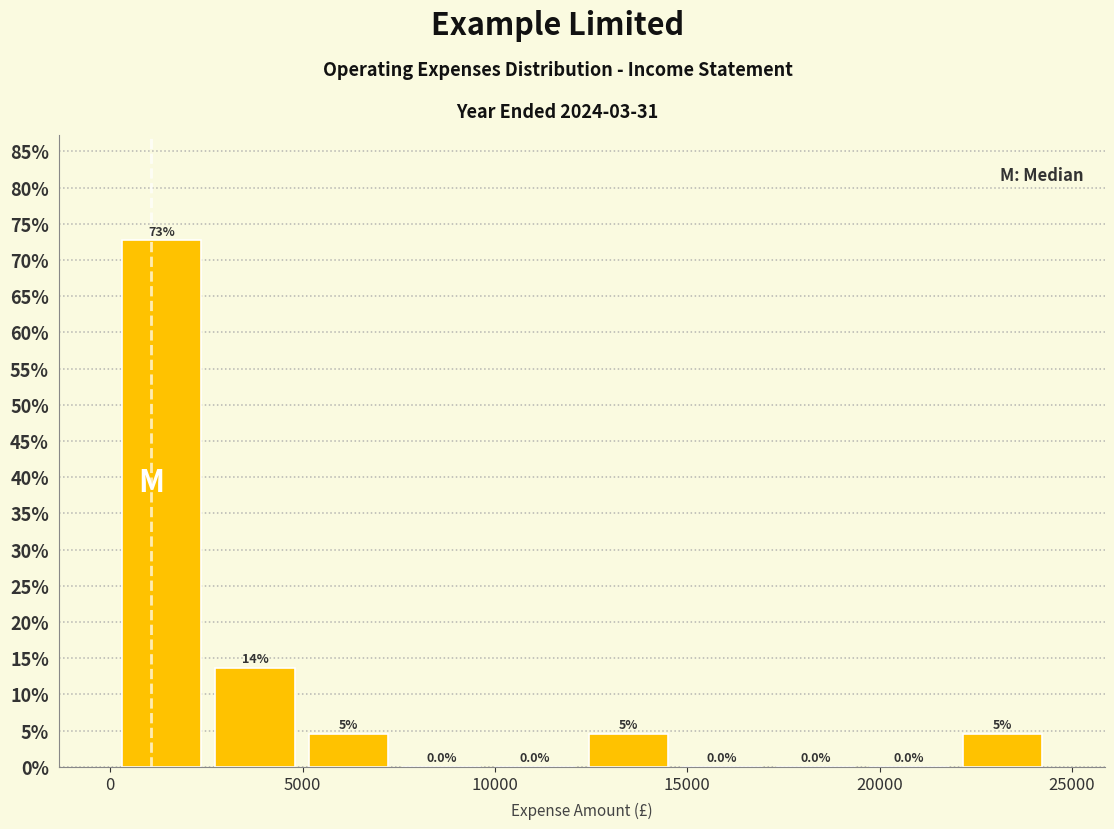

Which range on the x-axis has the tallest bar?

0 to 2500